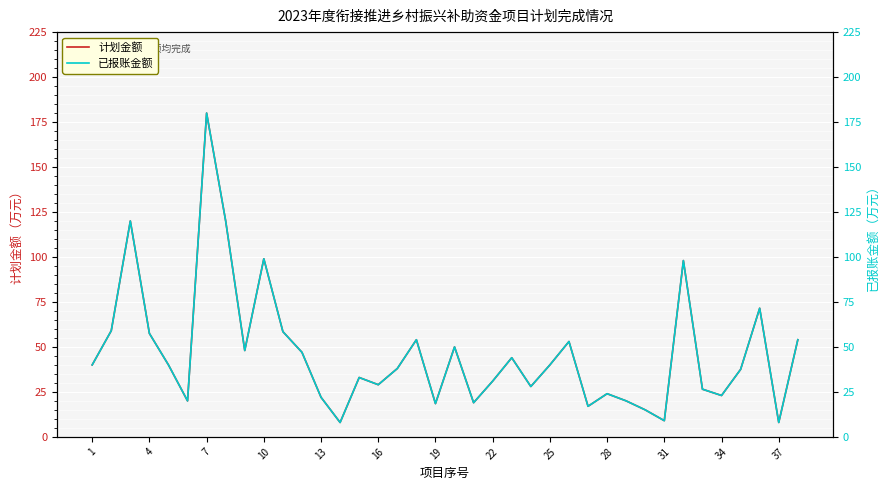

True or false: 已报账金额 and 计划金额 cross at least once.

False